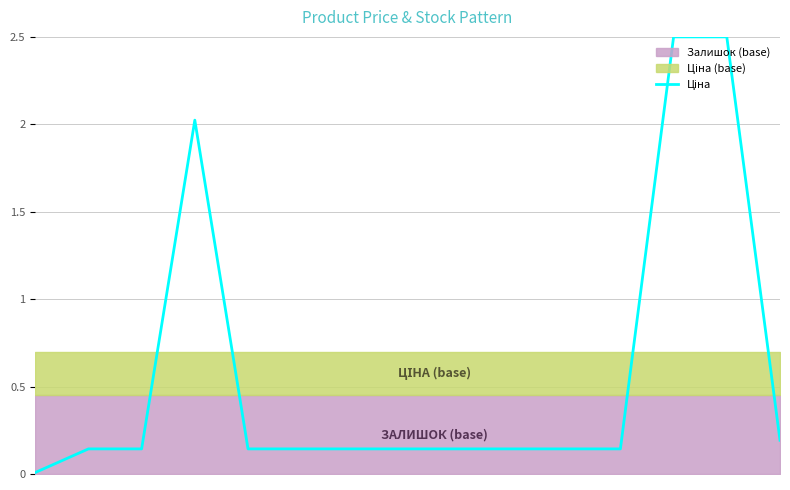

What is the maximum value shown in the chart?

2.5